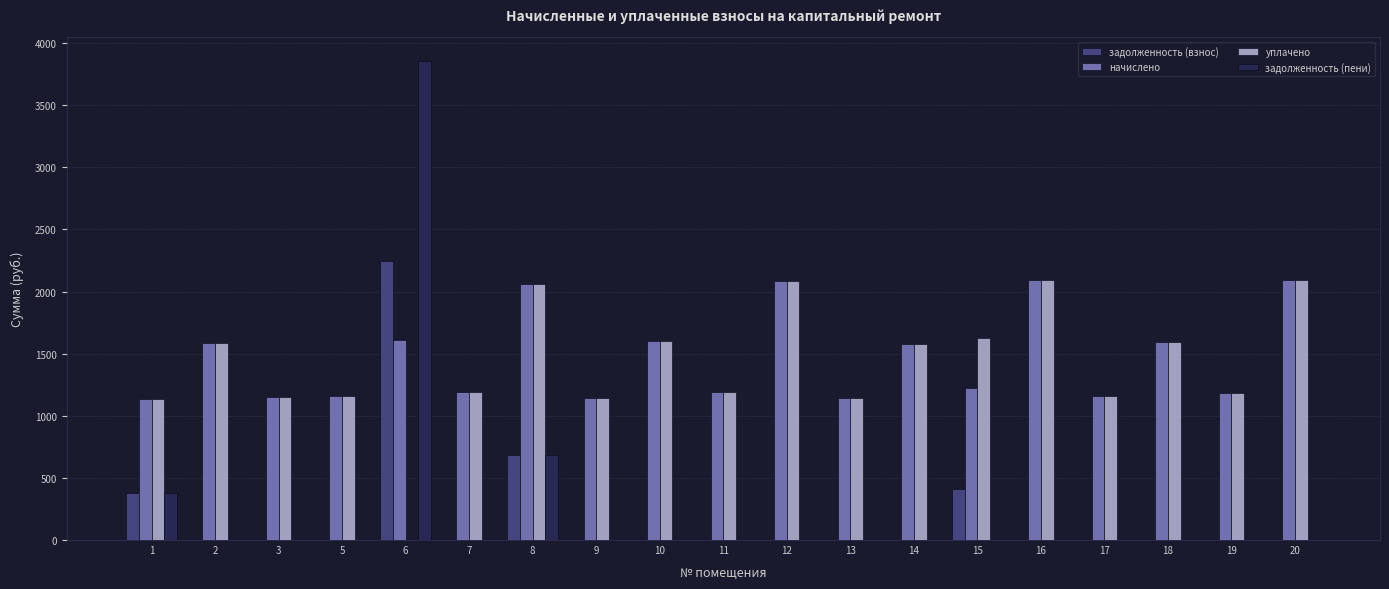

What is the total value across all series at 17?

2322.8